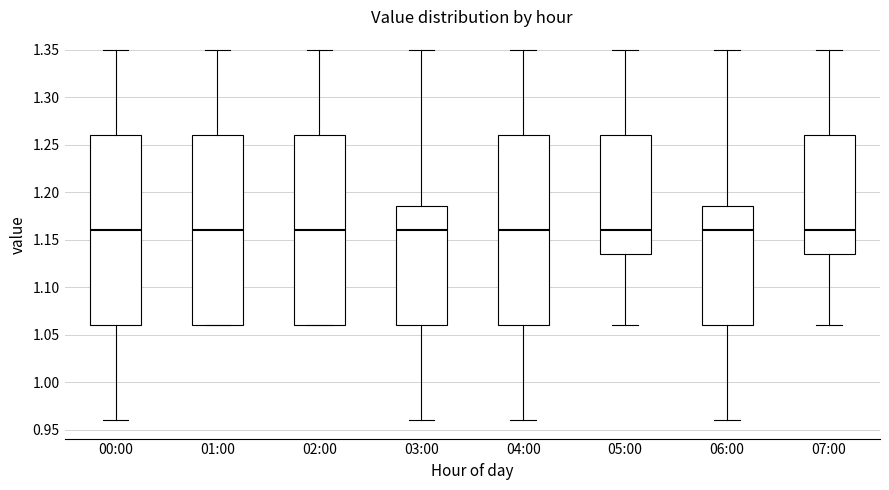

Reading left to right, transcribe this box plot: for each box, give where its median line is, the range the box spans, and where its two whiskers end, as read against the y-axis. The values are not printed on the chart, so give them approximately, as read against the axis.

00:00: median 1.160, box 1.060 to 1.260, whiskers 0.960 to 1.350
01:00: median 1.160, box 1.060 to 1.260, whiskers 1.060 to 1.350
02:00: median 1.160, box 1.060 to 1.260, whiskers 1.060 to 1.350
03:00: median 1.160, box 1.060 to 1.185, whiskers 0.960 to 1.350
04:00: median 1.160, box 1.060 to 1.260, whiskers 0.960 to 1.350
05:00: median 1.160, box 1.135 to 1.260, whiskers 1.060 to 1.350
06:00: median 1.160, box 1.060 to 1.185, whiskers 0.960 to 1.350
07:00: median 1.160, box 1.135 to 1.260, whiskers 1.060 to 1.350